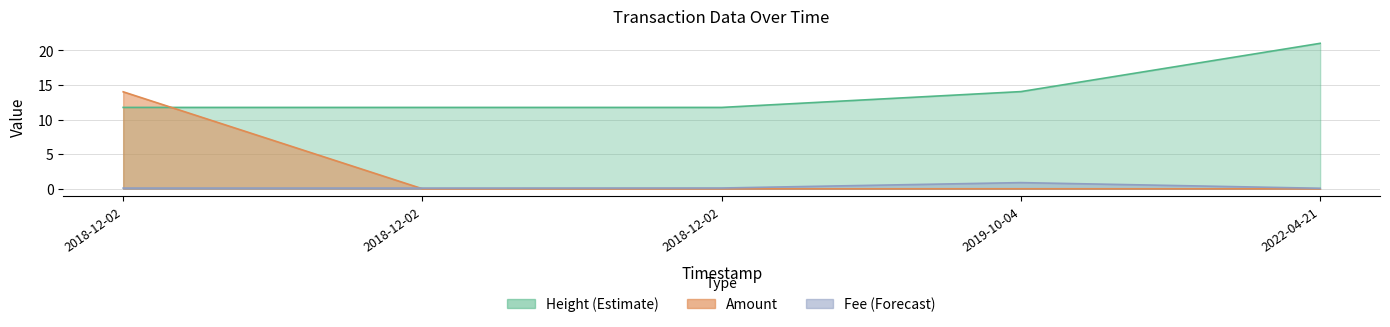

Reading left to right, list all the values displayed in this chart.

Fee: 0.1	0.1	0.1	0.9	0.1
Amount: 14.0	0.0	0.0	0.0	0.0
Height: 11.7	11.7	11.7	14.0	21.0